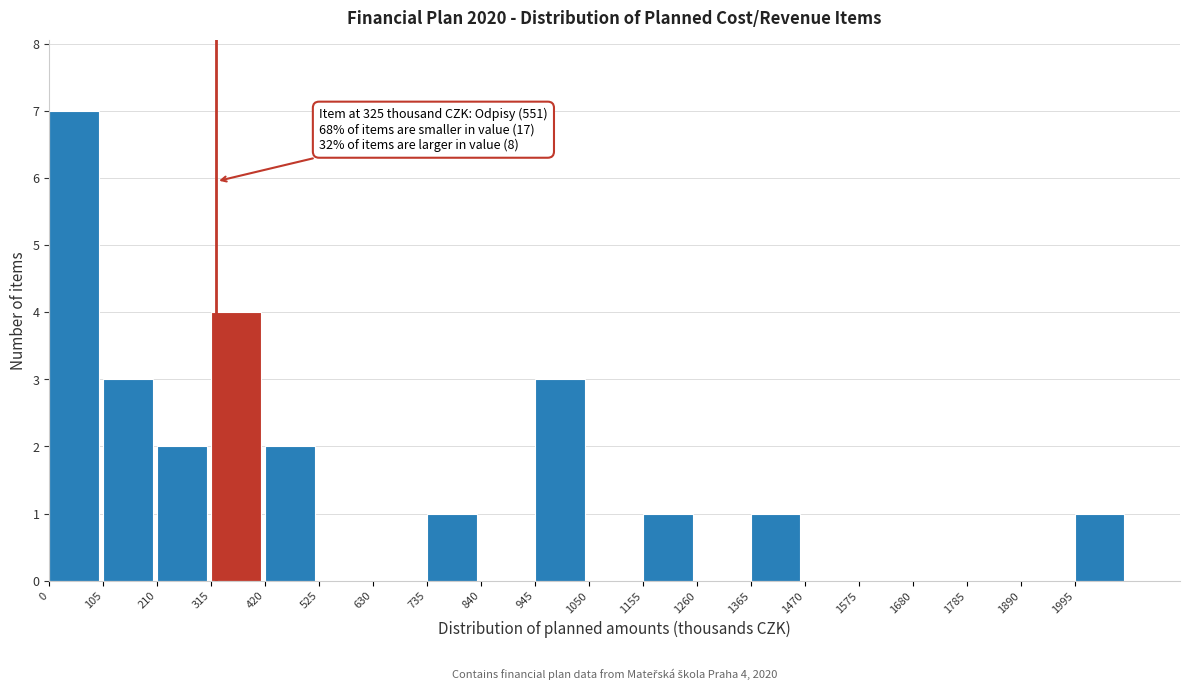

Over which range of the x-axis is the bar tallest?

0 to 105